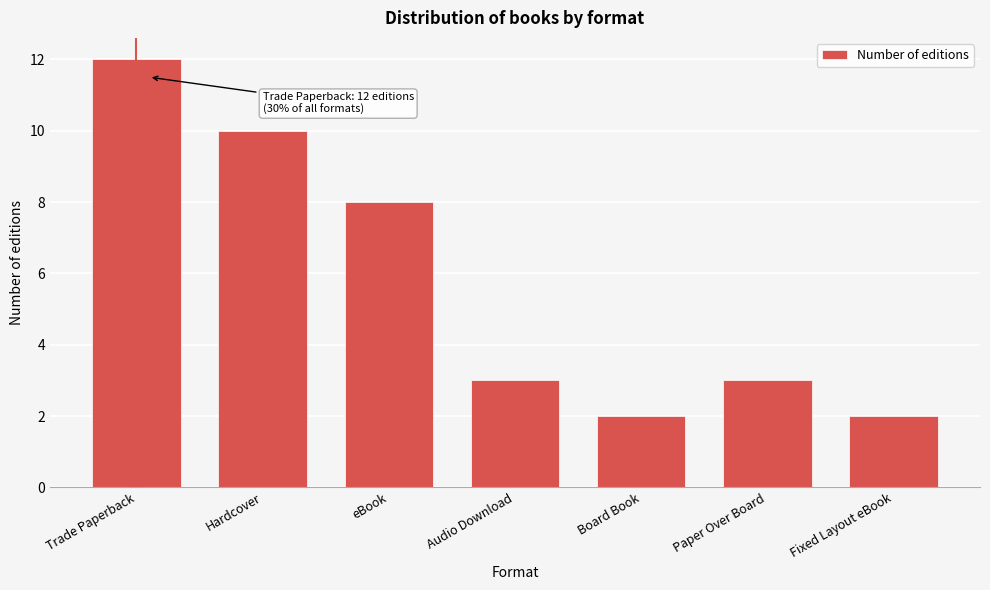

Reading left to right, what are all the values shown in this chart?

Trade Paperback=12	Hardcover=10	eBook=8	Audio Download=3	Board Book=2	Paper Over Board=3	Fixed Layout eBook=2